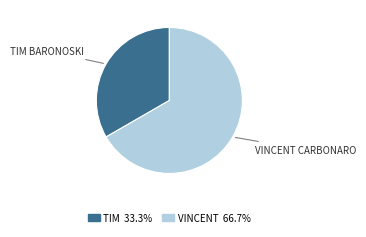

Is there any slice that represents more than half of the pie?

Yes